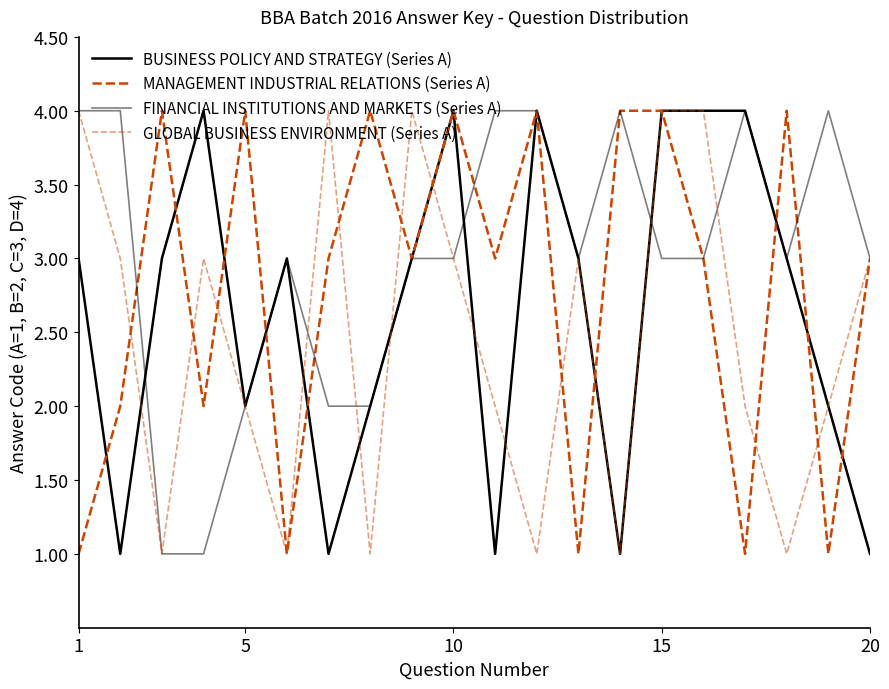

Which category has the highest value across all series?

15